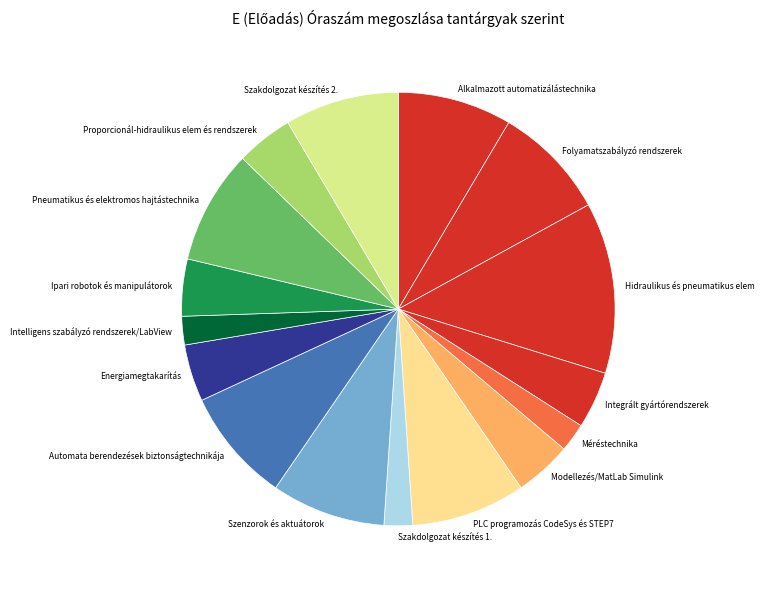

Between Szakdolgozat készítés 1. and Hidraulikus és pneumatikus elem, which is larger?

Hidraulikus és pneumatikus elem